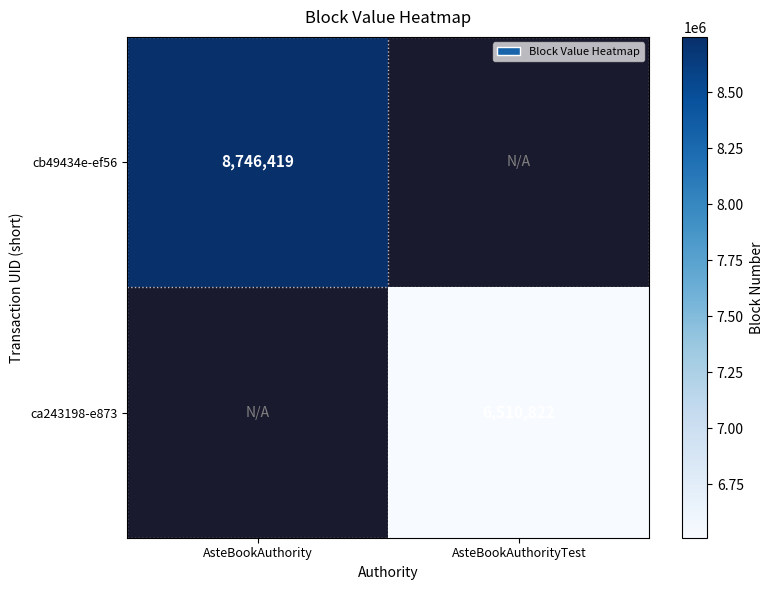

The ca243198-e873 series shows 10742658 at AsteBookAuthorityTest. True or false?

False